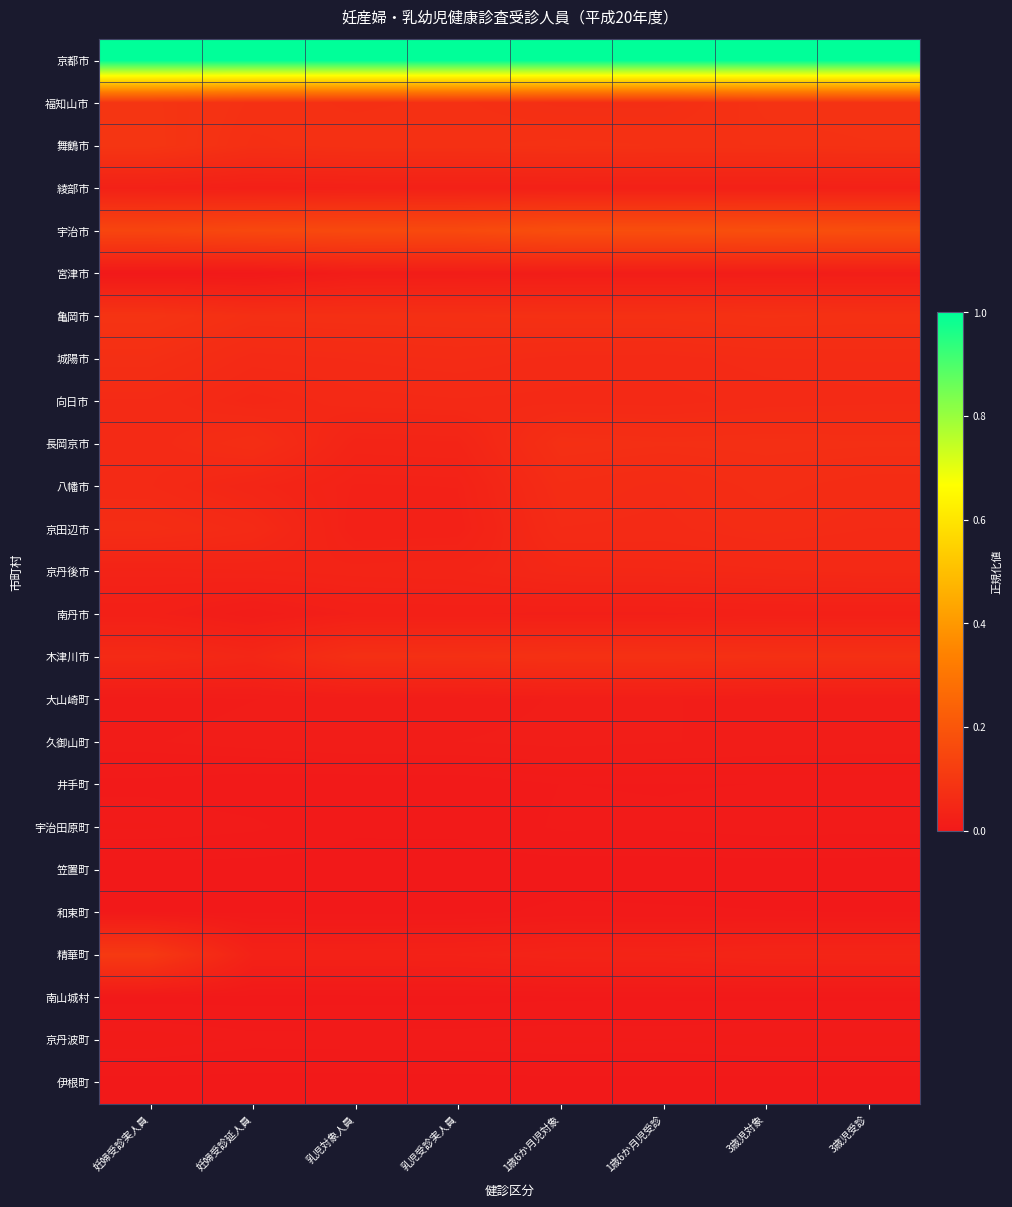

What is the spread (max minus min) of values at 3歳児対象?

1.0